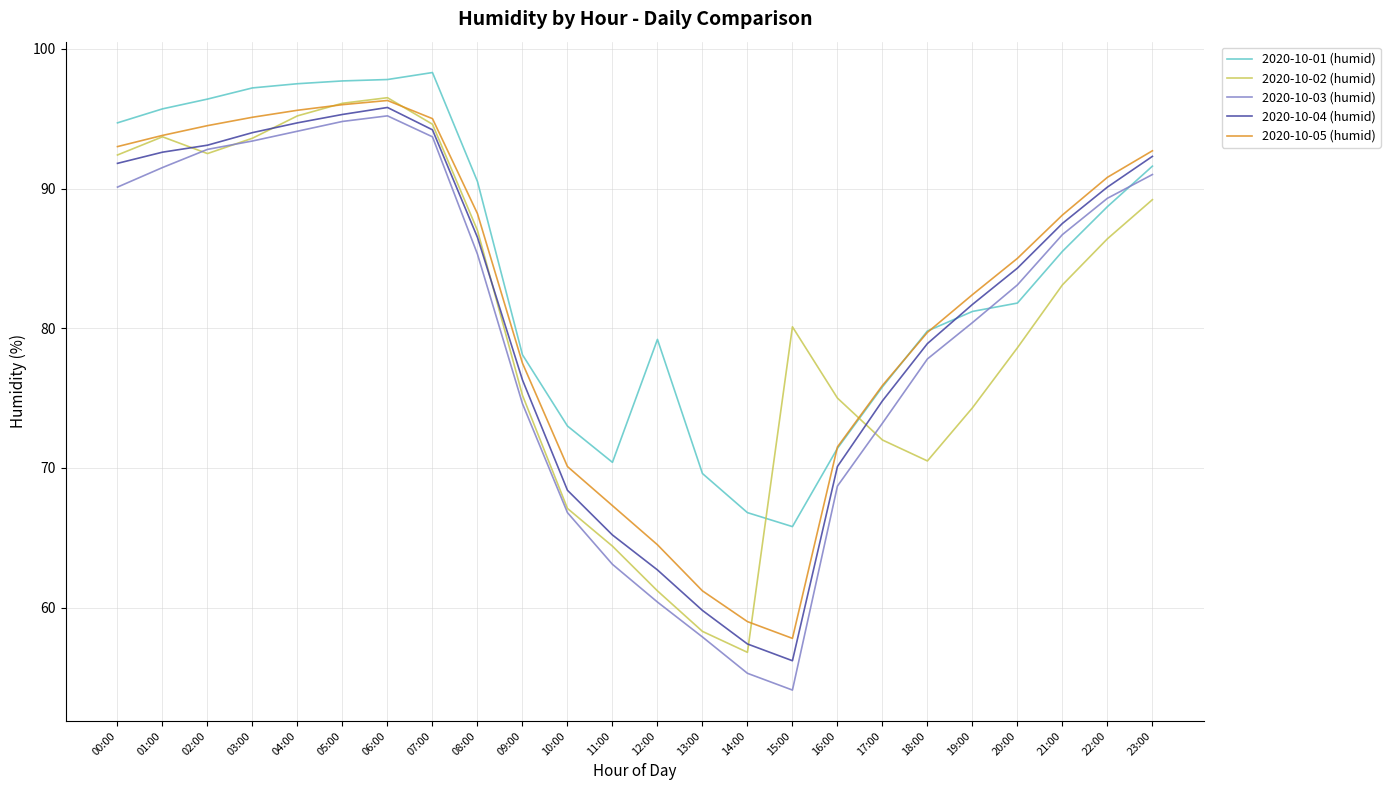

How many distinct data groups are displayed?

5